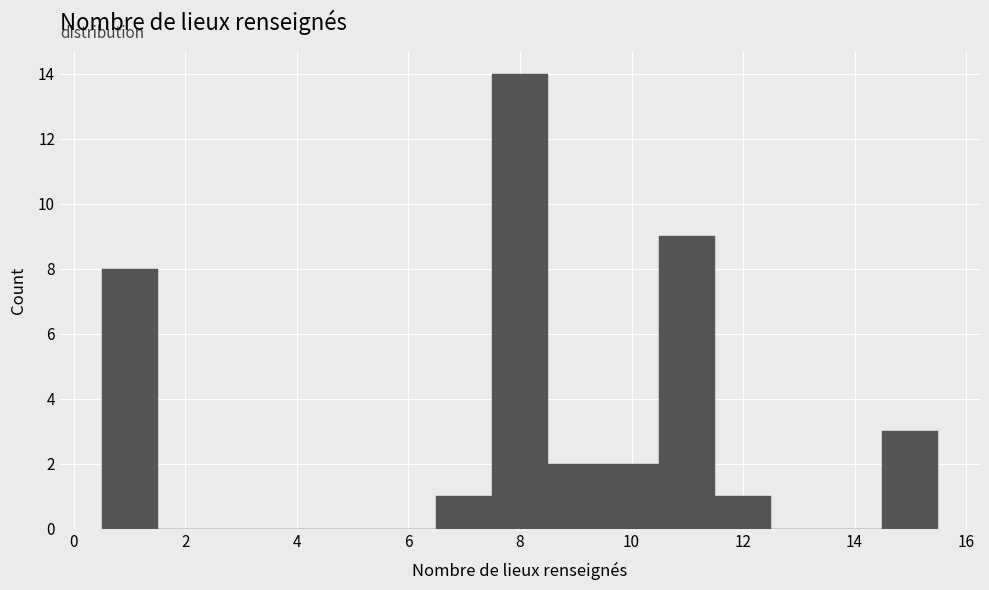

Reading left to right, list every bar in this chart as the range it spans on the x-axis followed by its height. Neither the bar edges nor the heights are printed on the chart, so give them approximately, as read against the axes.

0.5 to 1.5: 8
1.5 to 2.5: 0
2.5 to 3.5: 0
3.5 to 4.5: 0
4.5 to 5.5: 0
5.5 to 6.5: 0
6.5 to 7.5: 1
7.5 to 8.5: 14
8.5 to 9.5: 2
9.5 to 10.5: 2
10.5 to 11.5: 9
11.5 to 12.5: 1
12.5 to 13.5: 0
13.5 to 14.5: 0
14.5 to 15.5: 3